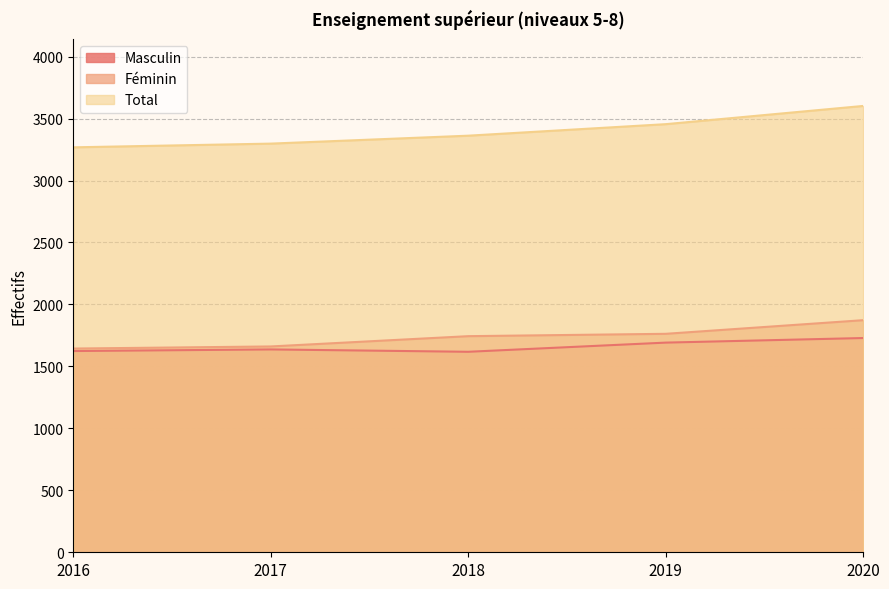

What is the difference between the highest and lowest values at 2018?

1744